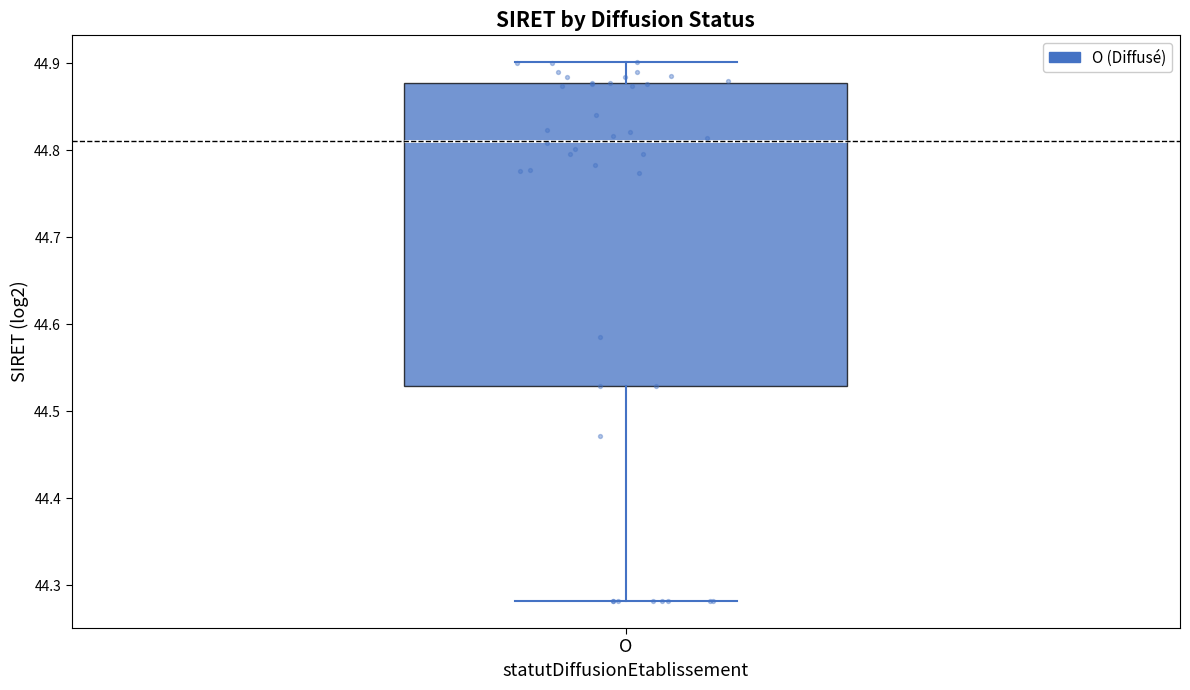

Where is the upper edge of the box for O on the y-axis? The values are not printed on the chart, so give them approximately, as read against the axis.

44.88